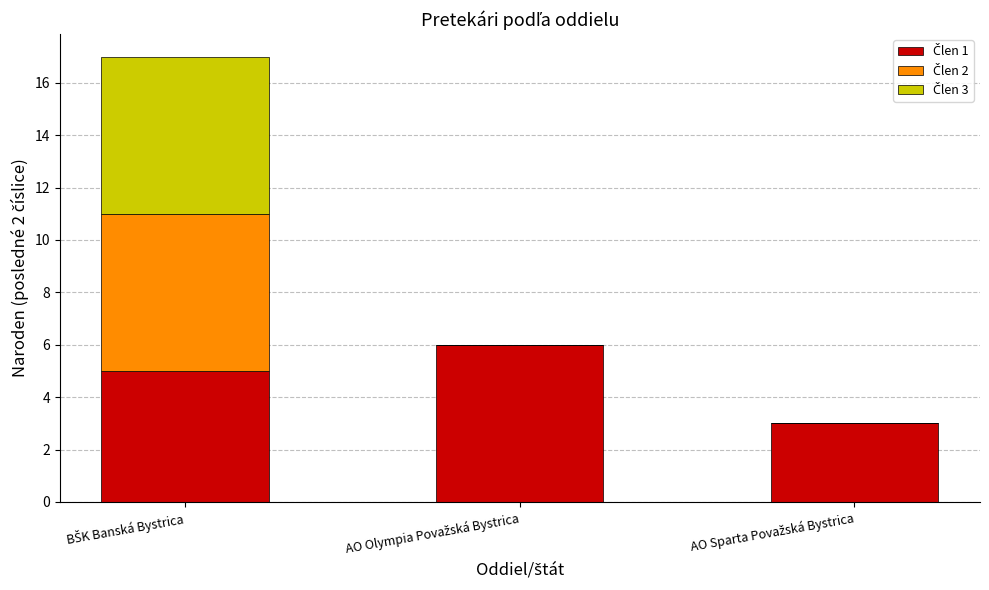

At how many categories does at least one series exceed 5?

2